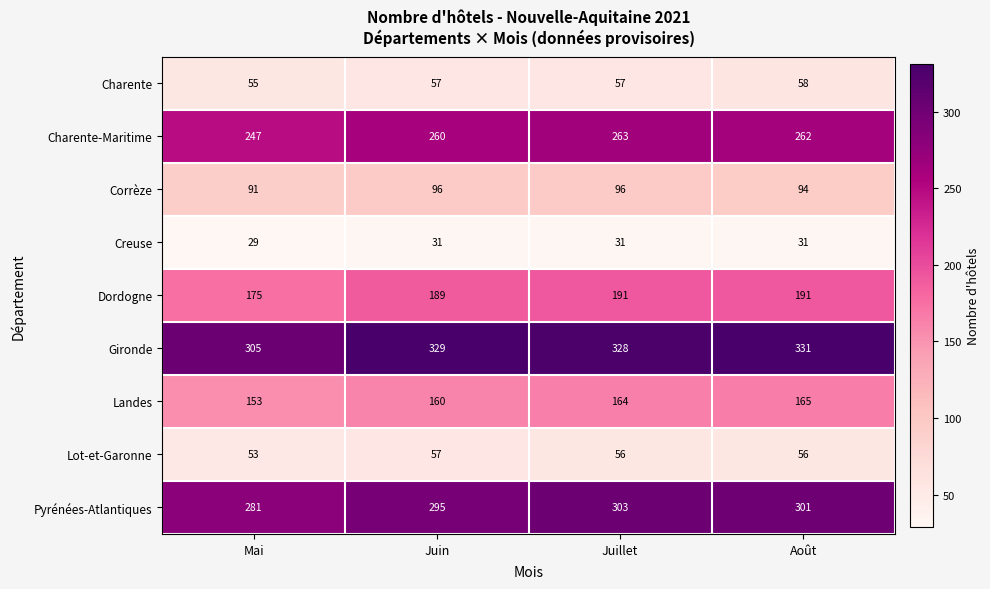

At which label does Lot-et-Garonne first exceed 56?

Juin